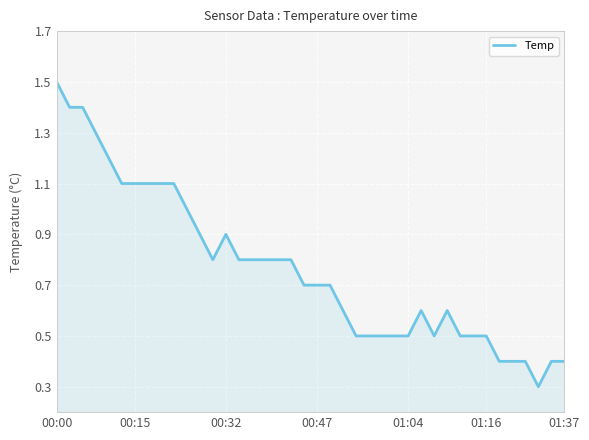

What is the minimum value shown in the chart?

0.3